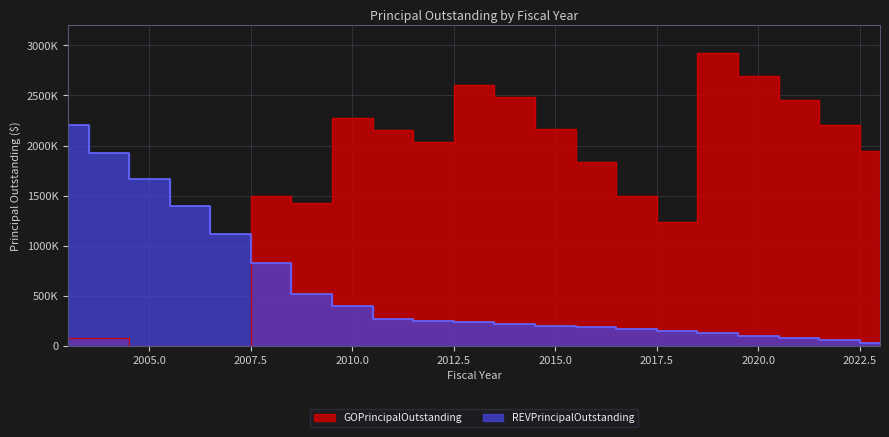

True or false: REVPrincipalOutstanding and GOPrincipalOutstanding cross at least once.

True